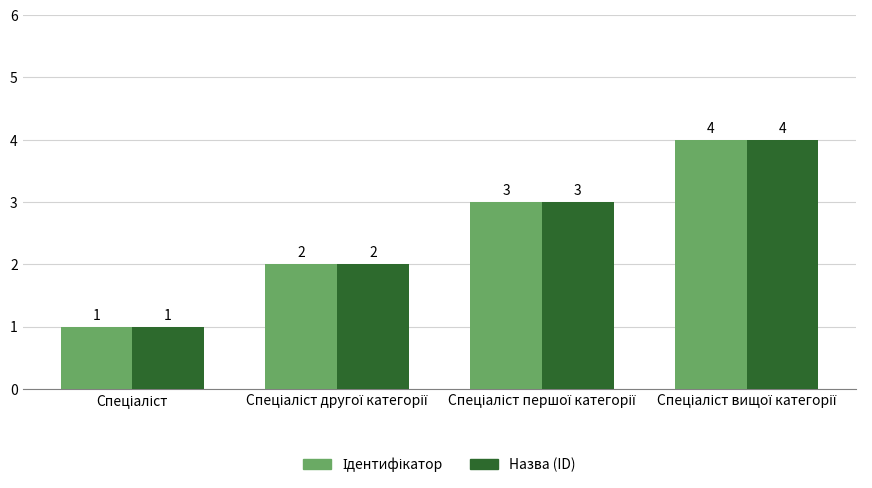

How many data points does each series have?

4